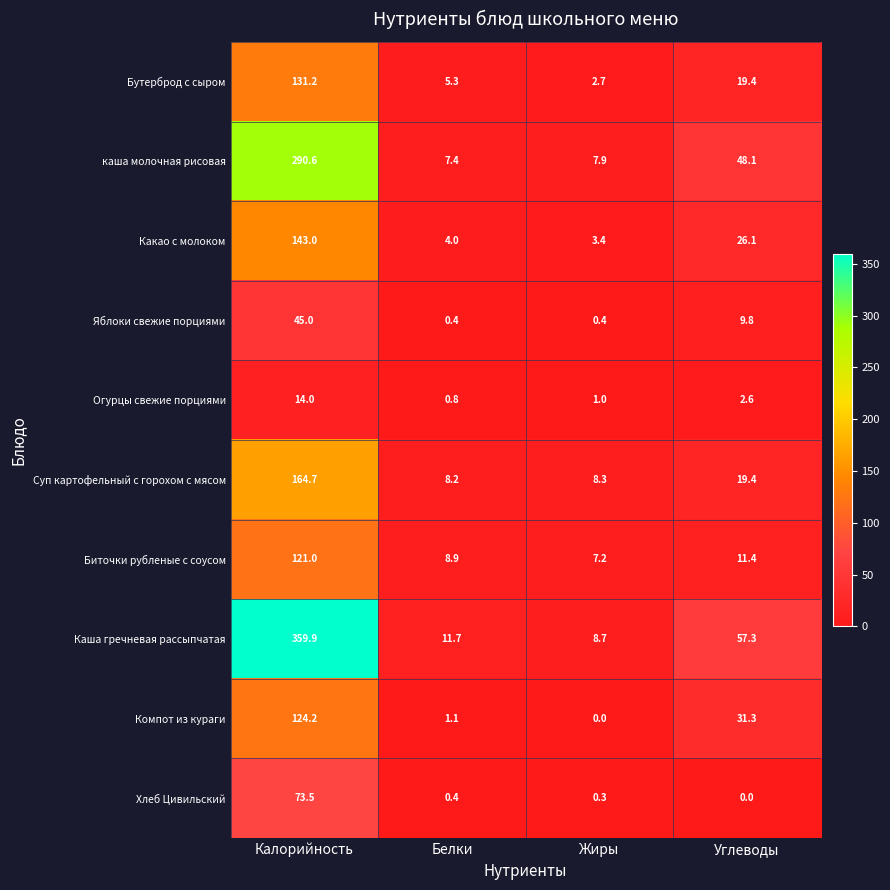

The каша молочная рисовая series shows 85.8 at Углеводы. True or false?

False